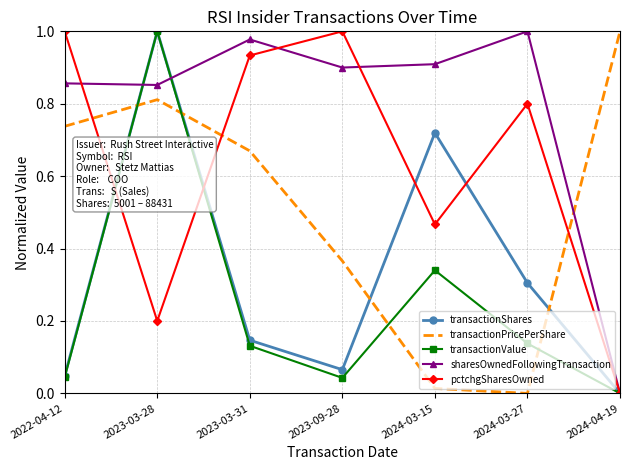

Where is the first local minimum for pctchgSharesOwned?

2023-03-28